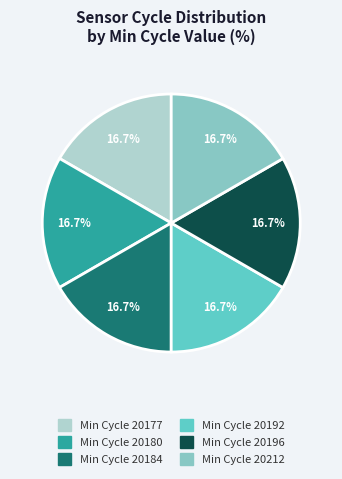

Is there any slice that represents more than half of the pie?

No